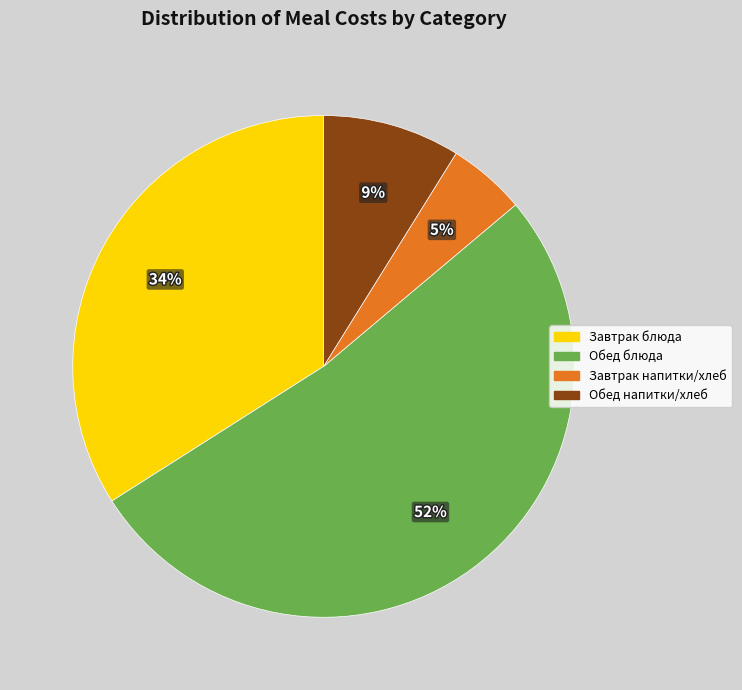

What is the largest slice in the pie chart?

Обед блюда